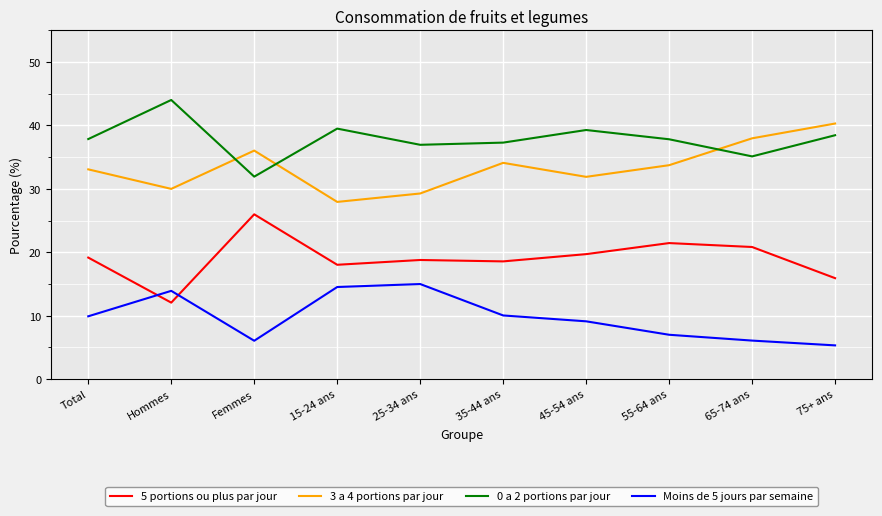

Is the value of 0 a 2 portions par jour at 65-74 ans greater than the value of 3 a 4 portions par jour at 75+ ans?

No